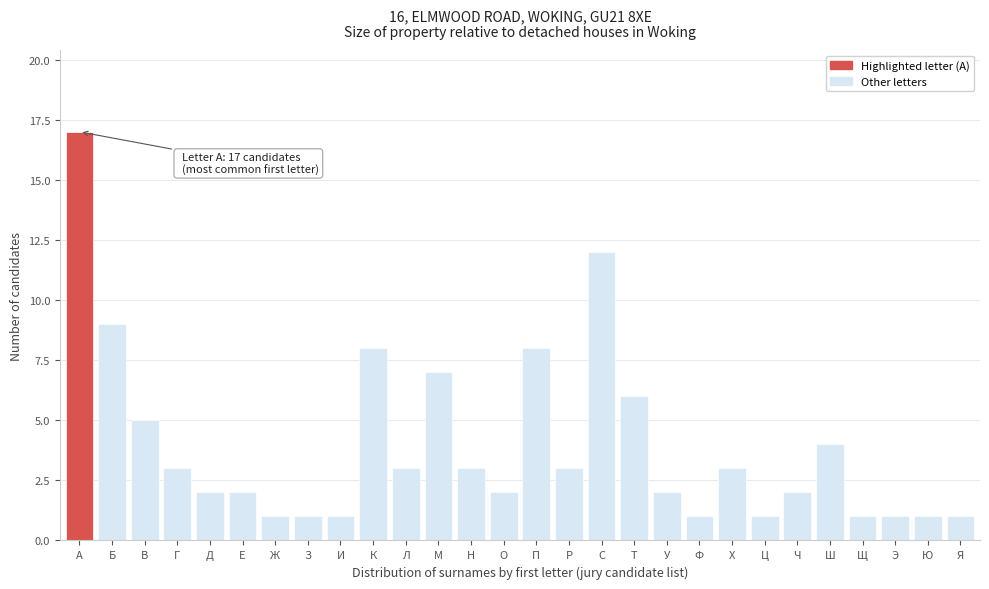

Reading left to right, extract all data points from this chart.

А=17	Б=9	В=5	Г=3	Д=2	Е=2	Ж=1	З=1	И=1	К=8	Л=3	М=7	Н=3	О=2	П=8	Р=3	С=12	Т=6	У=2	Ф=1	Х=3	Ц=1	Ч=2	Ш=4	Щ=1	Э=1	Ю=1	Я=1